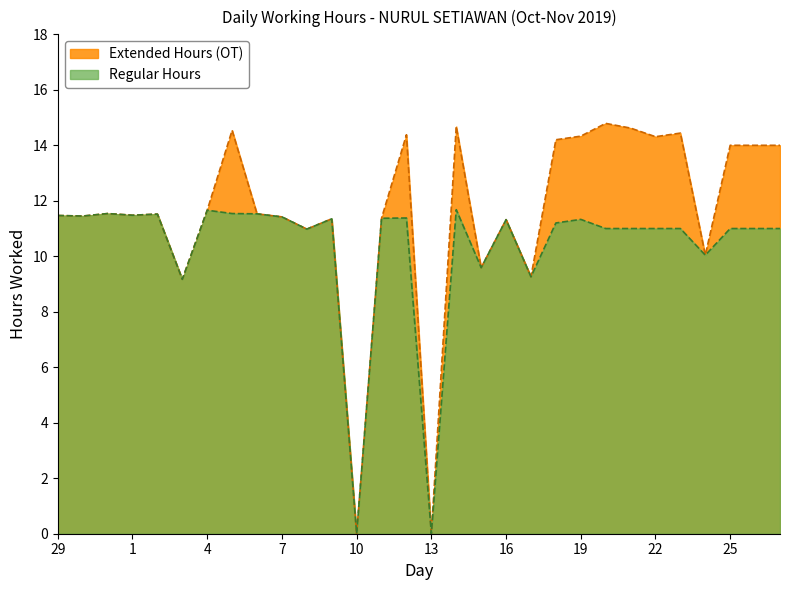

At which label does Extended Hours (OT) first exceed 11?

29